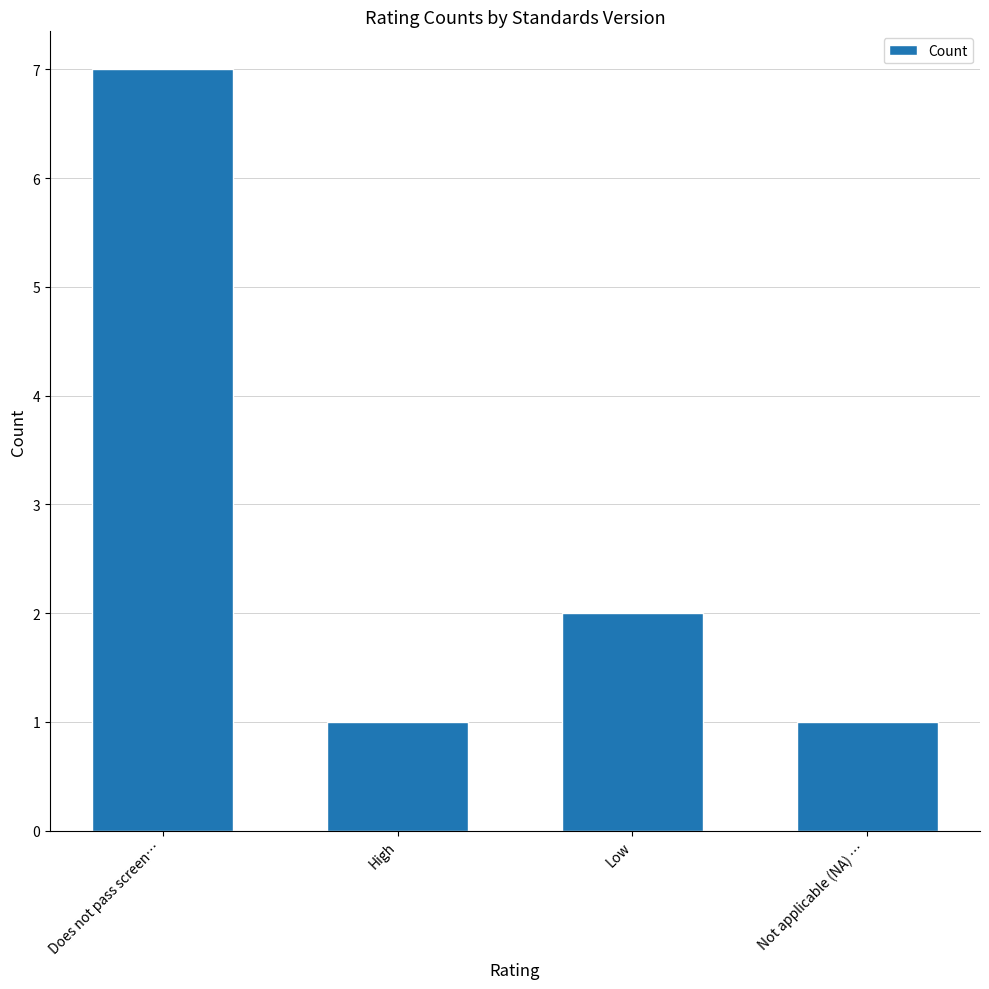

How many data points are less than 2?

2